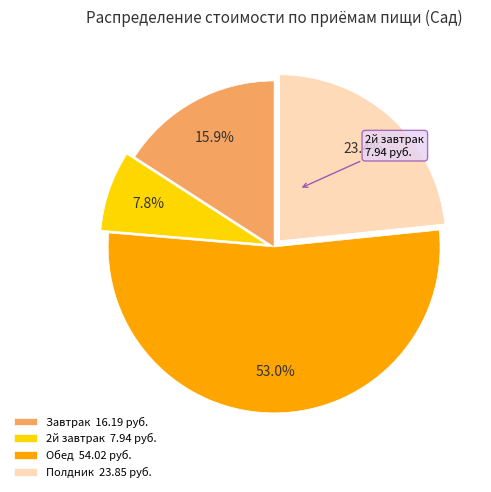

Is there any slice that represents more than half of the pie?

Yes